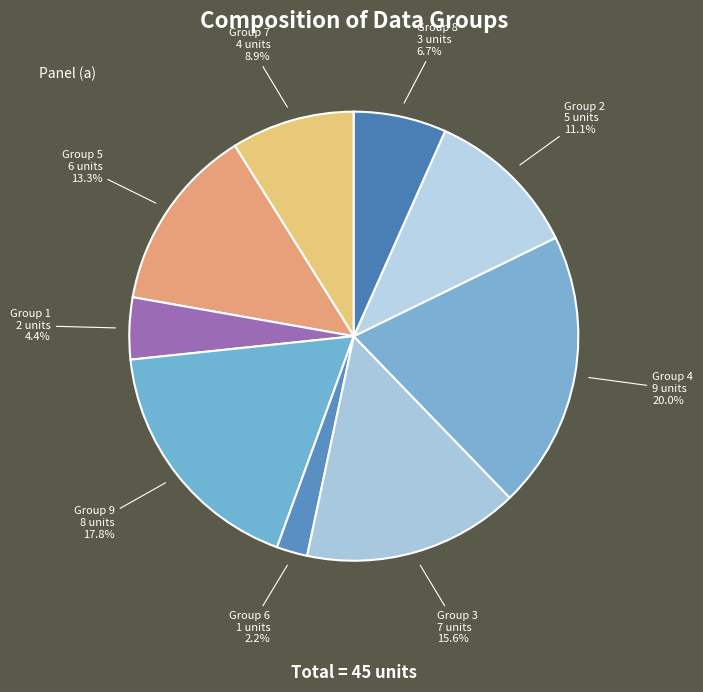

Does any single category account for the majority?

No